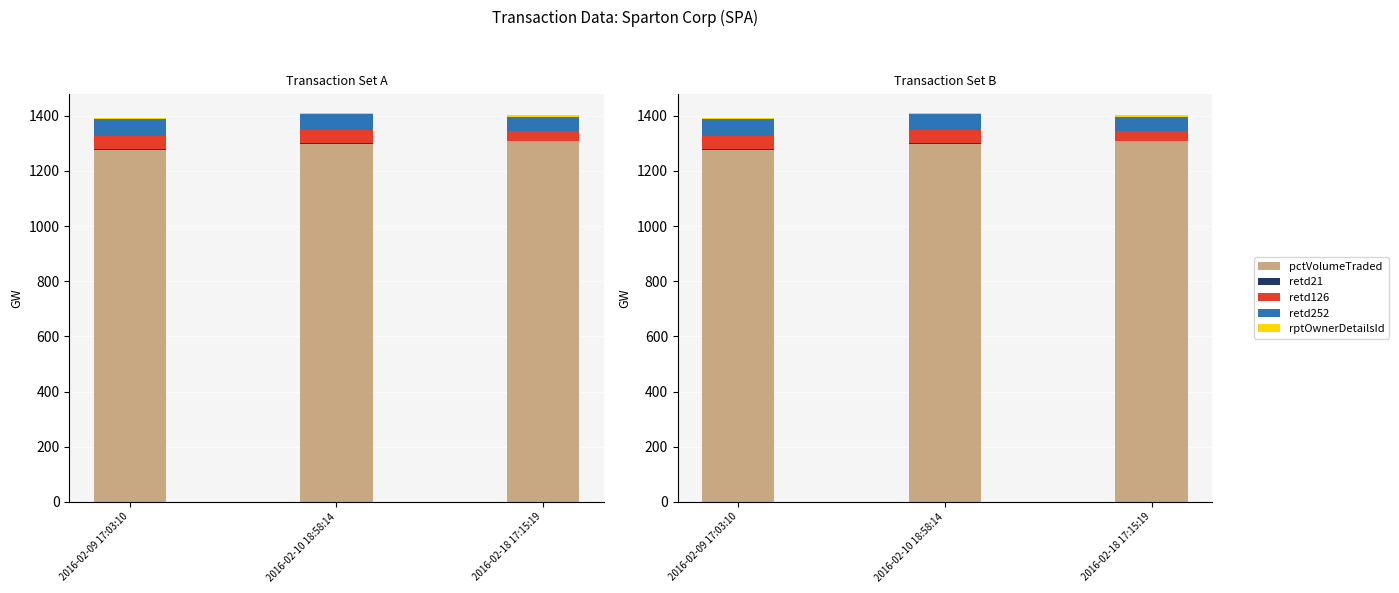

Rank the series by their maximum value, from highest to lowest.

pctVolumeTraded, retd252, retd126, retd21, rptOwnerDetailsId